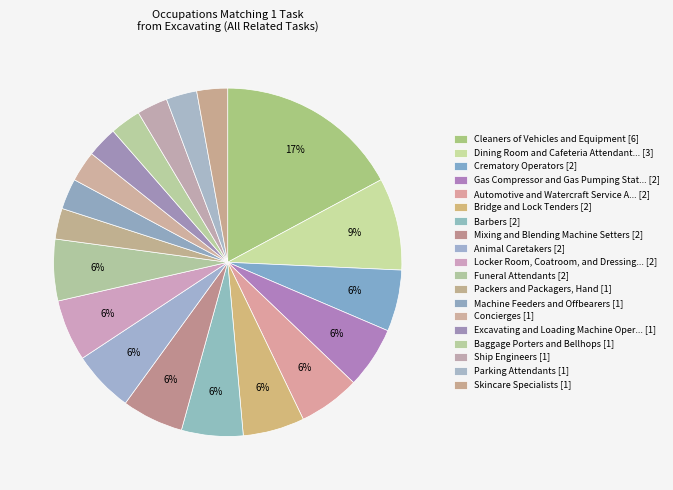

How many segments does this pie chart have?

19